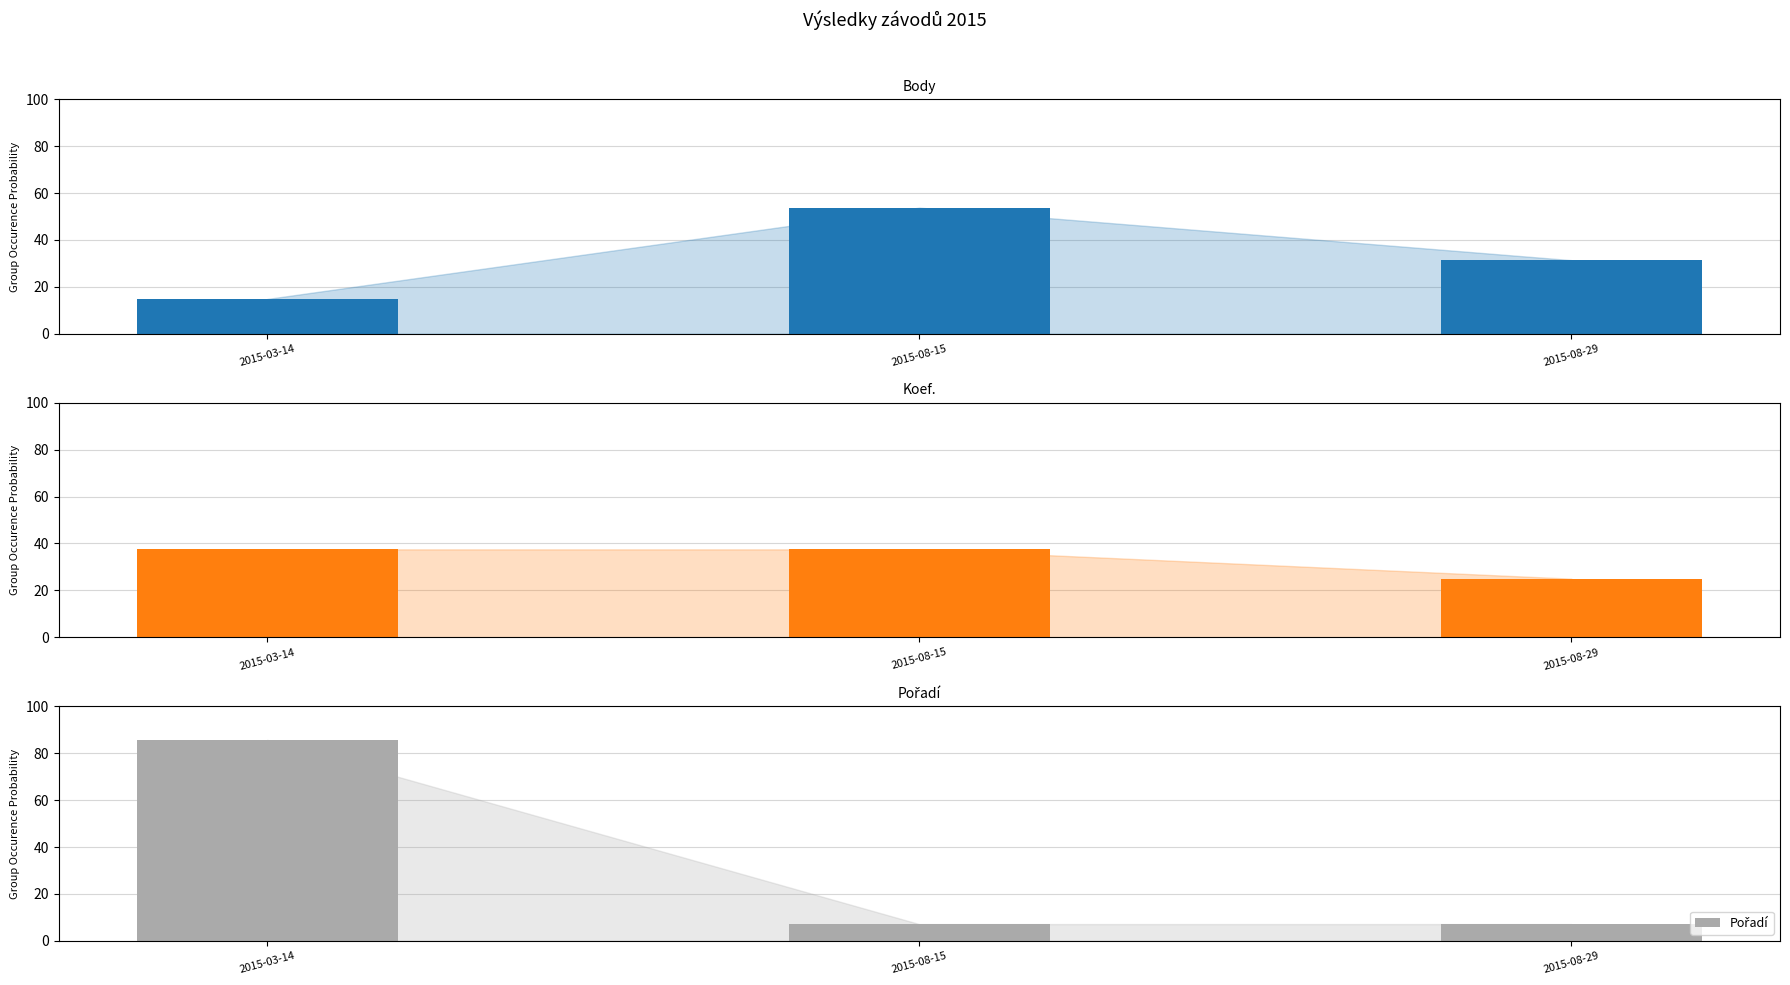

At which category is the sum across all series the highest?

2015-03-14